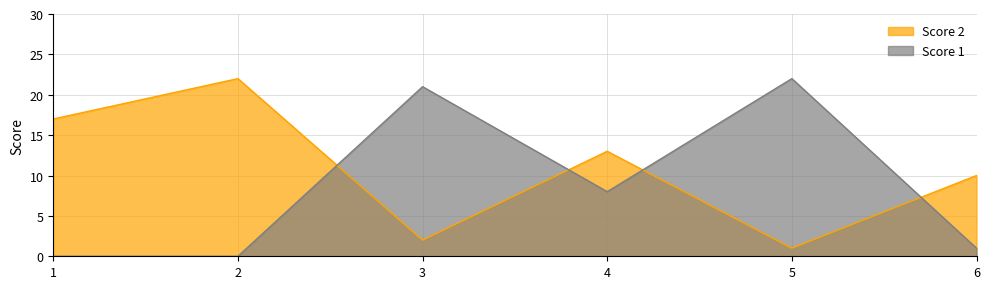

What is the greatest value displayed?

22